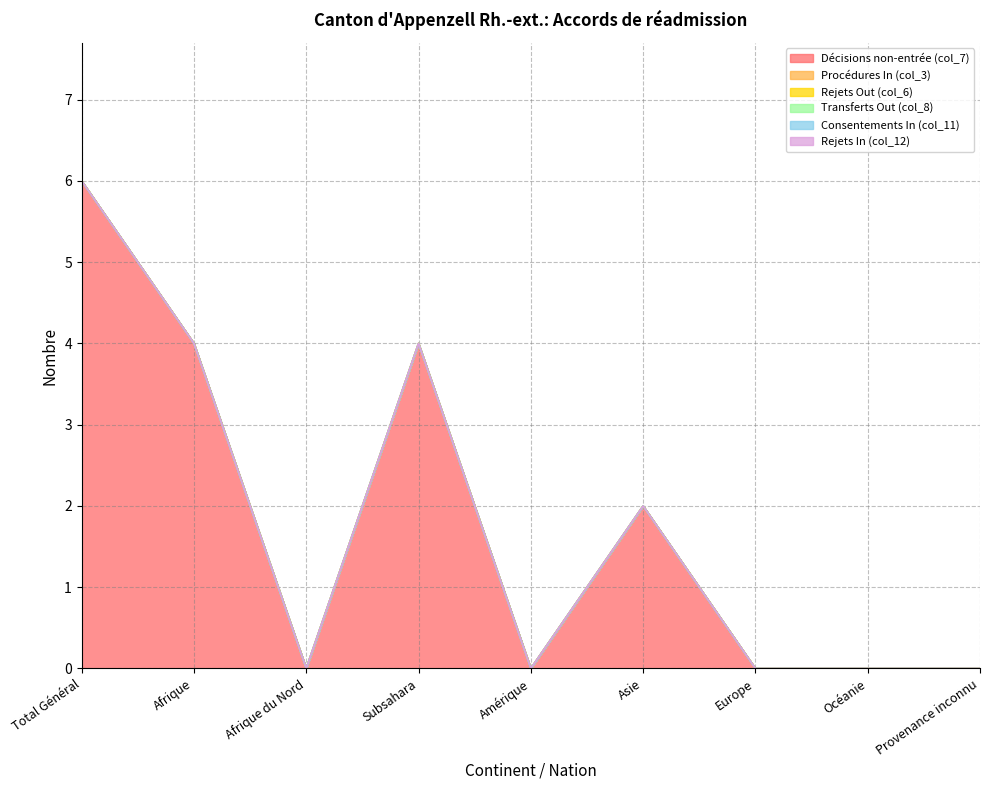

At how many categories does at least one series exceed 3?

3